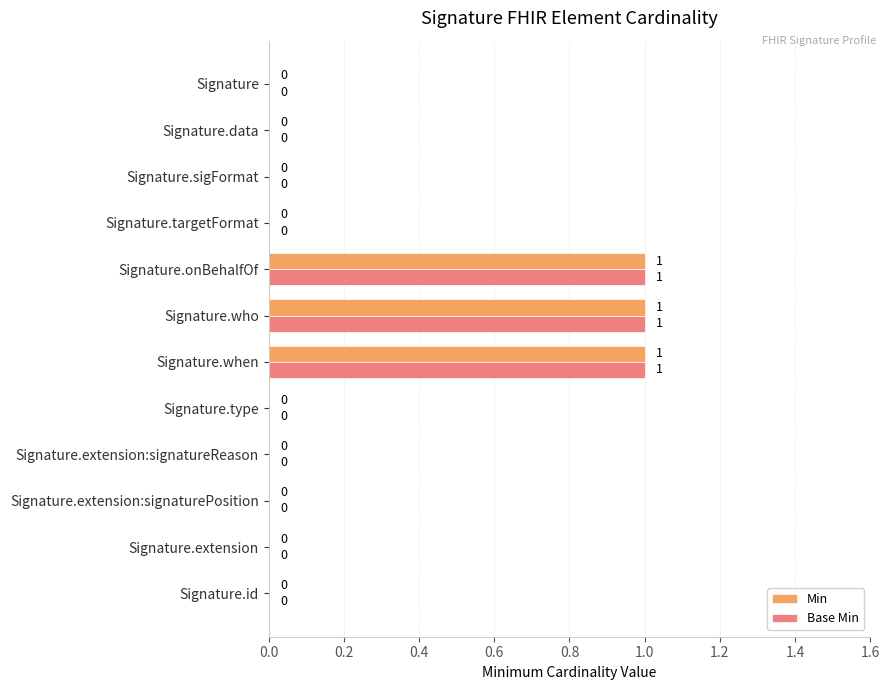

What is the sum of all Base Min values?

3